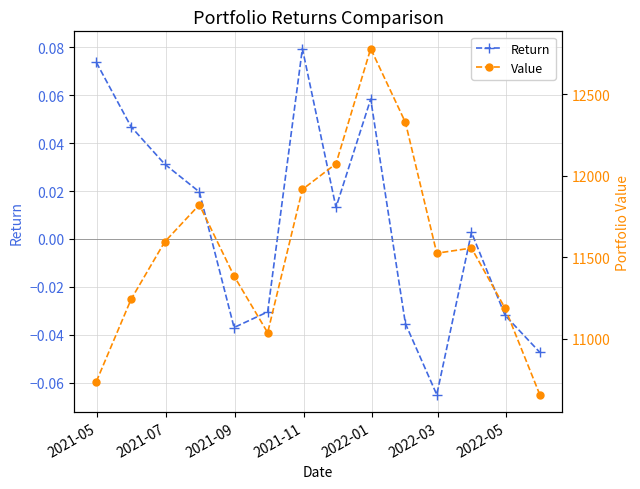

Reading right to left, list all the values displayed in this chart.

Return: -0.0	-0.0	0.0	-0.1	-0.0	0.1	0.0	0.1	-0.0	-0.0	0.0	0.0	0.0	0.1
Value: 10657.7	11187.3	11556.1	11524.5	12326.1	12778.0	12072.7	11915.4	11037.7	11384.4	11821.5	11593.5	11241.6	10737.8